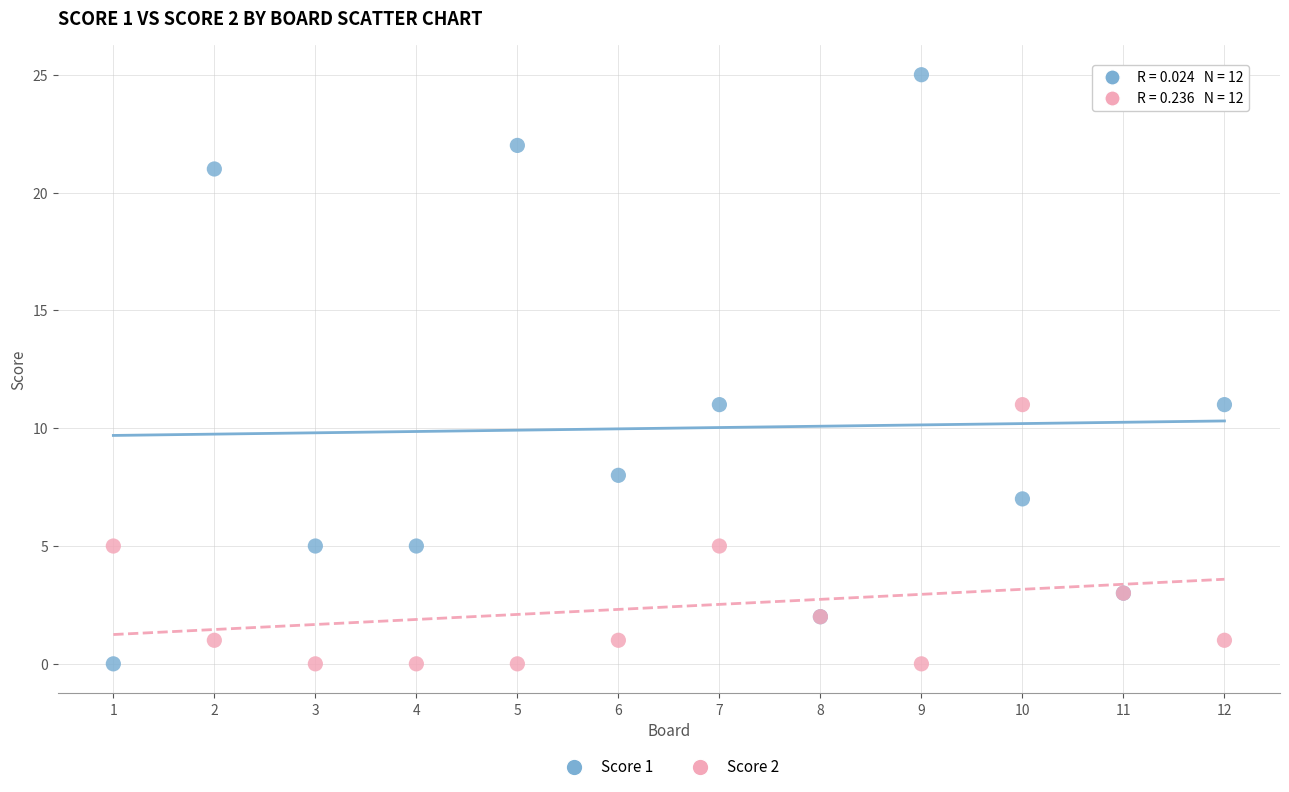

Which series has the largest Y range (max minus min)?

Score 1